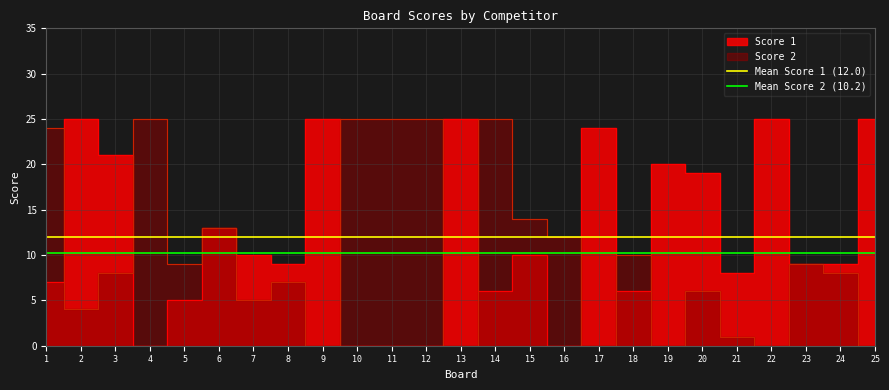

At which label is Mean Score 1 (12.0) closest to 12?

1